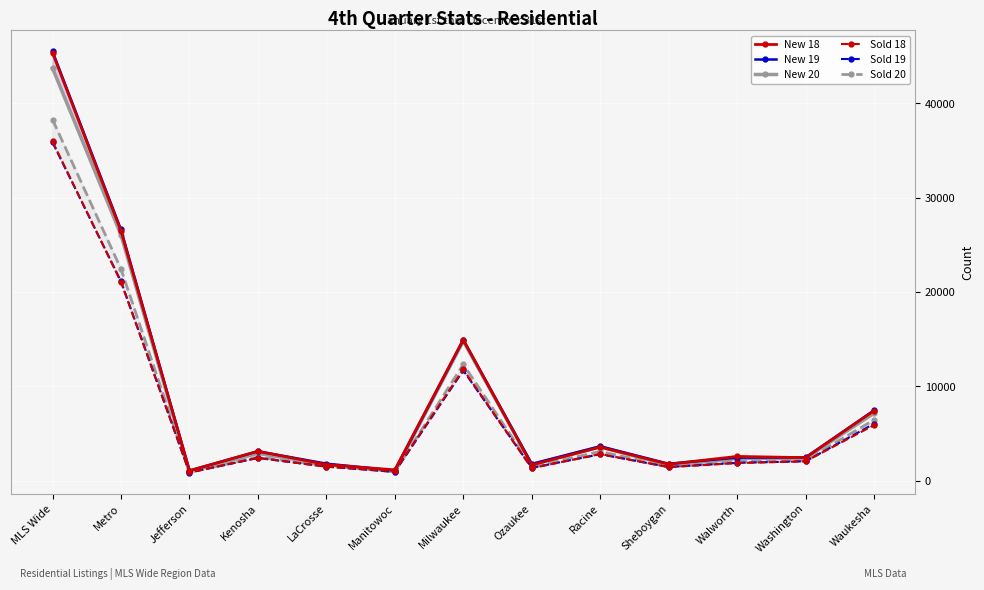

Where is Sold 18 nearest to the value 18417?

Metro